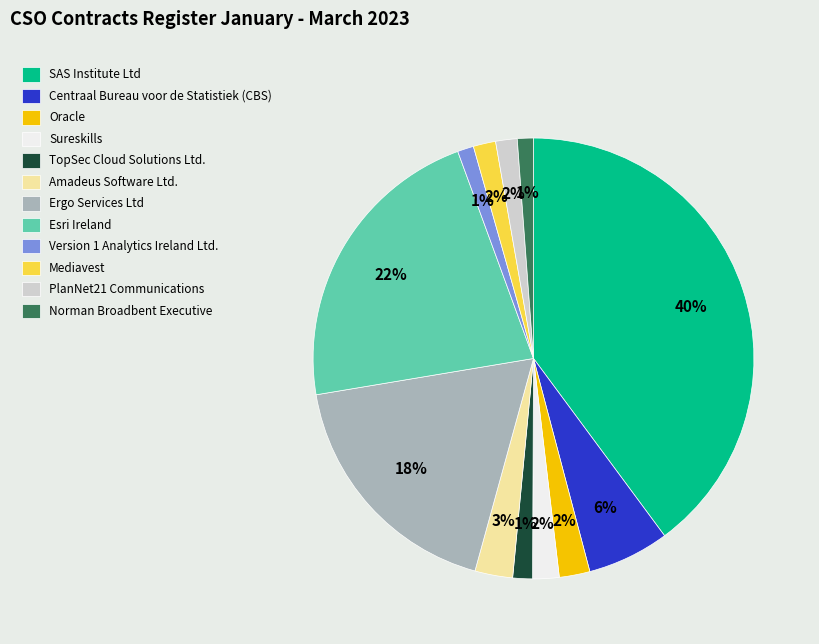

The PlanNet21 Communications slice represents 2% of the pie. True or false?

True